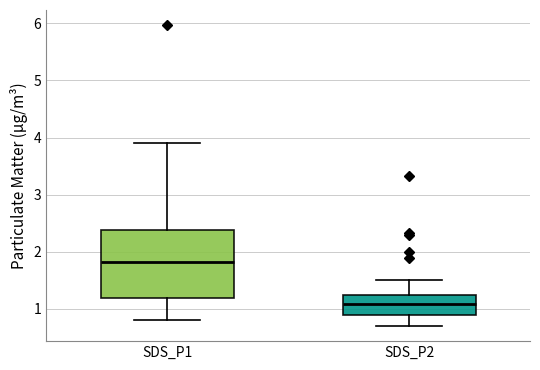

Which box is the tallest, from its lower edge to its upper edge?

SDS_P1